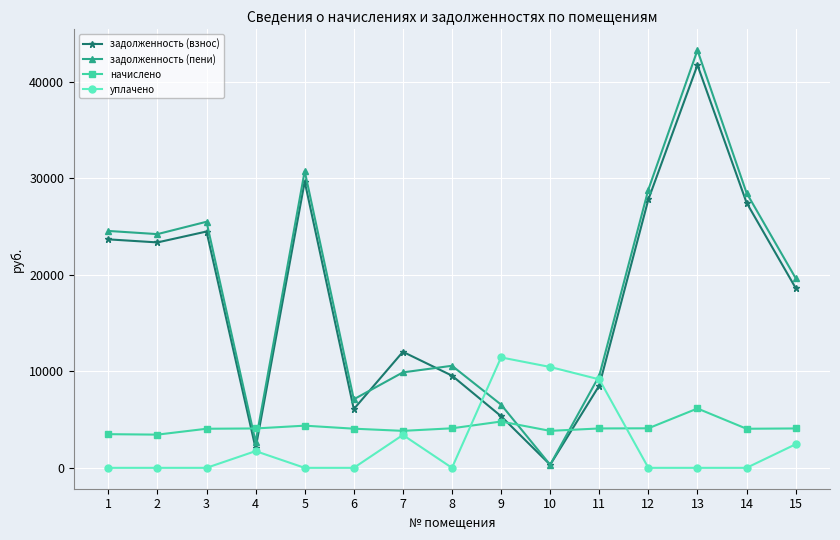

True or false: уплачено has a value of 0.0 at 1.

True